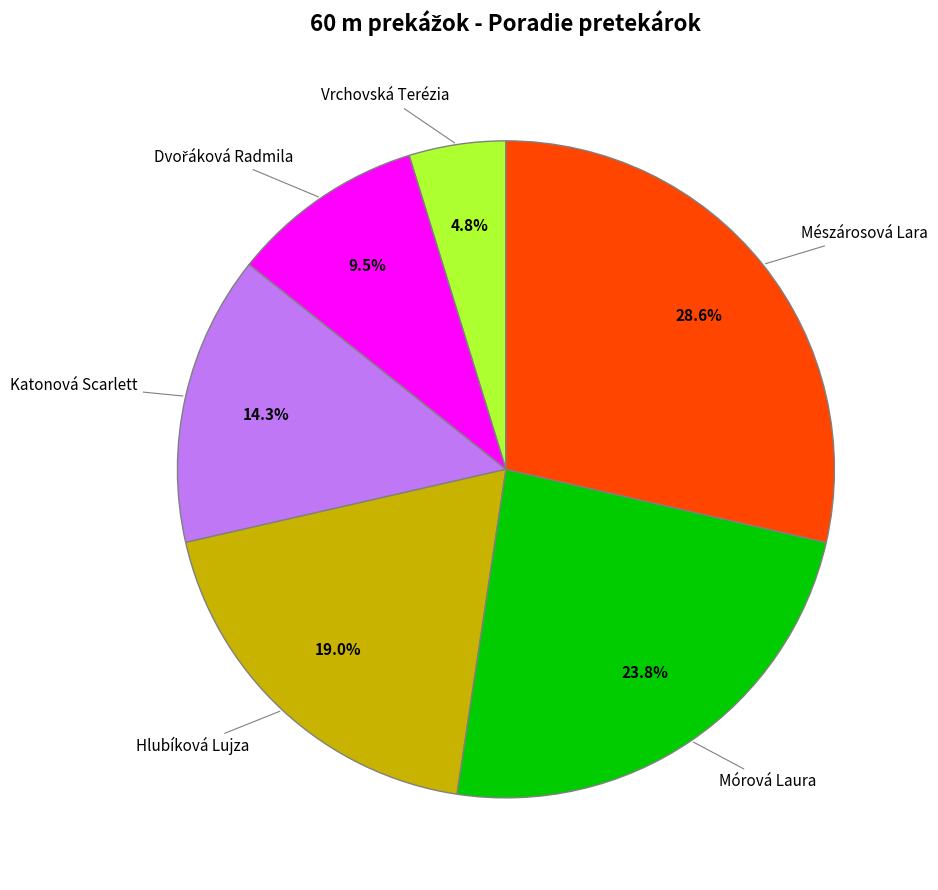

Does Hlubíková Lujza represent more than half of the total?

No